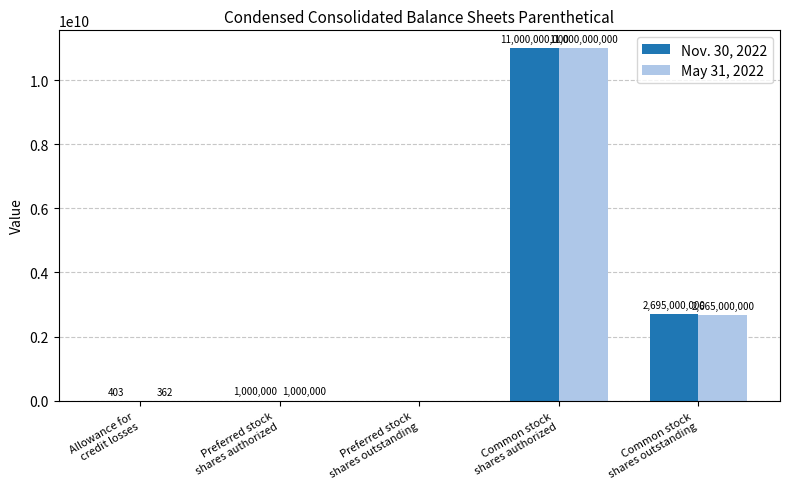

What is the sum of all Nov. 30, 2022 values?

13696000403